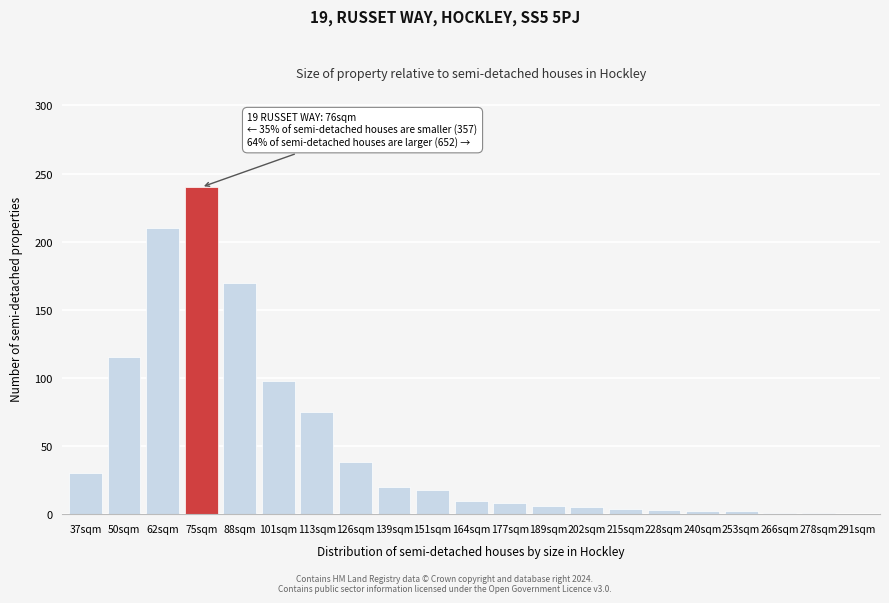

Which category has the highest value across all series?

75sqm